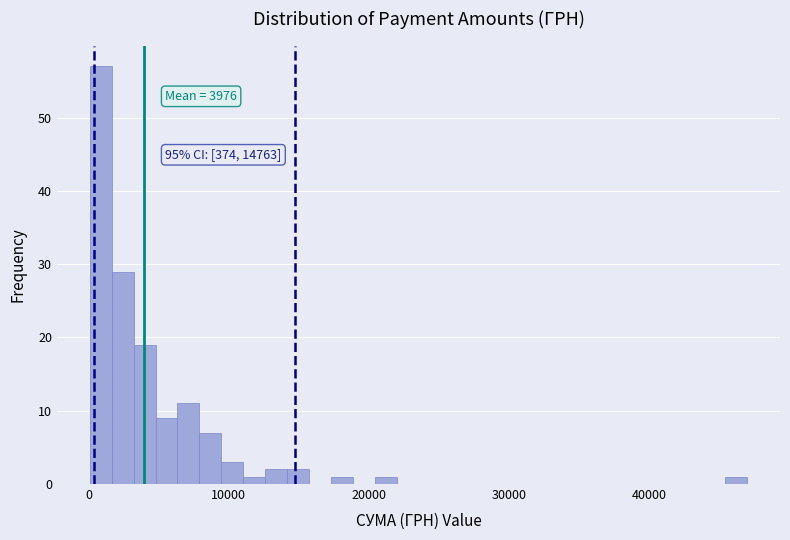

Around what value on the x-axis is the tallest bar? Give the approximate position of its centre, as read against the axis.

1000